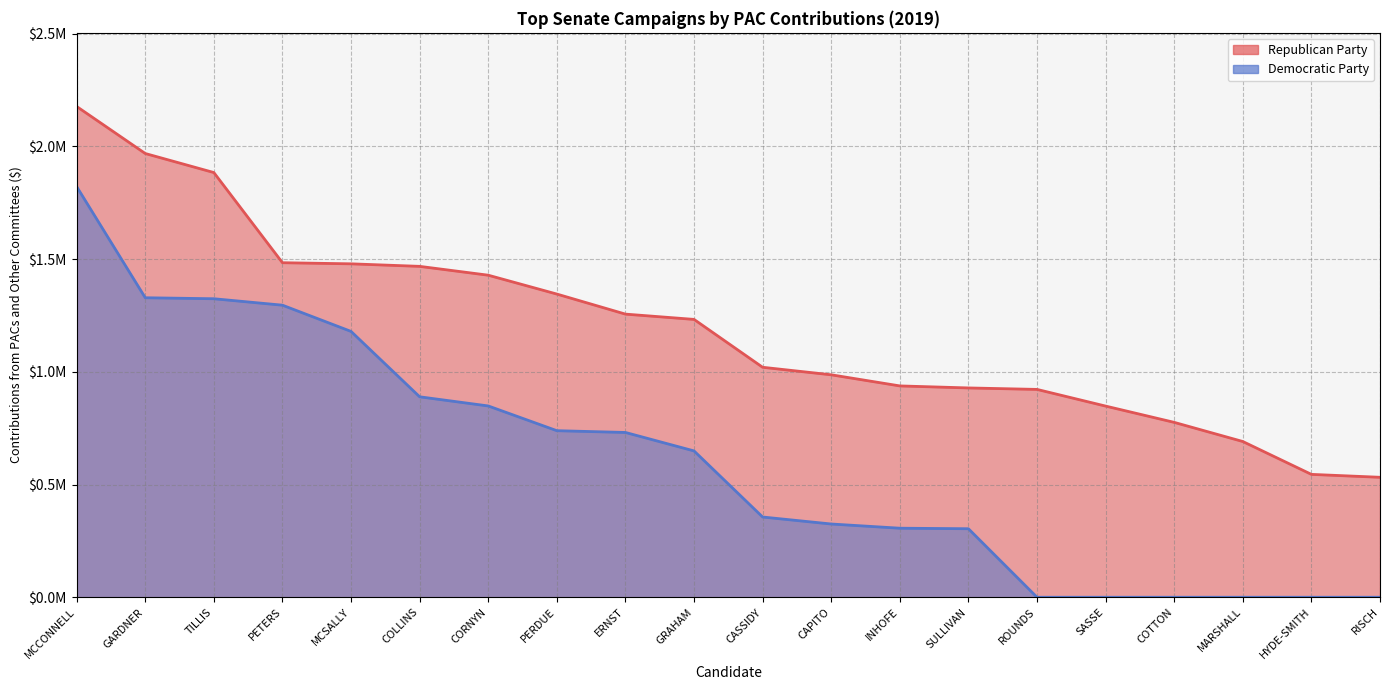

Reading left to right, transcribe all the data shown in this chart.

Republican Party: MCCONNELL=2177602.6	GARDNER=1968887.7	TILLIS=1884427.6	PETERS=1484350.0	MCSALLY=1479419.1	COLLINS=1468181.6	CORNYN=1428938.4	PERDUE=1345275.0	ERNST=1256251.0	GRAHAM=1232802.9	CASSIDY=1020400.0	CAPITO=987000.0	INHOFE=937700.0	SULLIVAN=928717.0	ROUNDS=922200.0	SASSE=848200.0	COTTON=775950.0	MARSHALL=691023.8	HYDE-SMITH=545204.6	RISCH=532250.0
Democratic Party: MCCONNELL=1822132.5	GARDNER=1328895.1	TILLIS=1324474.0	PETERS=1295920.8	MCSALLY=1179526.0	COLLINS=889400.0	CORNYN=848800.0	PERDUE=739050.0	ERNST=731177.2	GRAHAM=649275.9	CASSIDY=356011.8	CAPITO=324993.9	INHOFE=306343.5	SULLIVAN=303998.4	ROUNDS=0.0	SASSE=0.0	COTTON=0.0	MARSHALL=0.0	HYDE-SMITH=0.0	RISCH=0.0